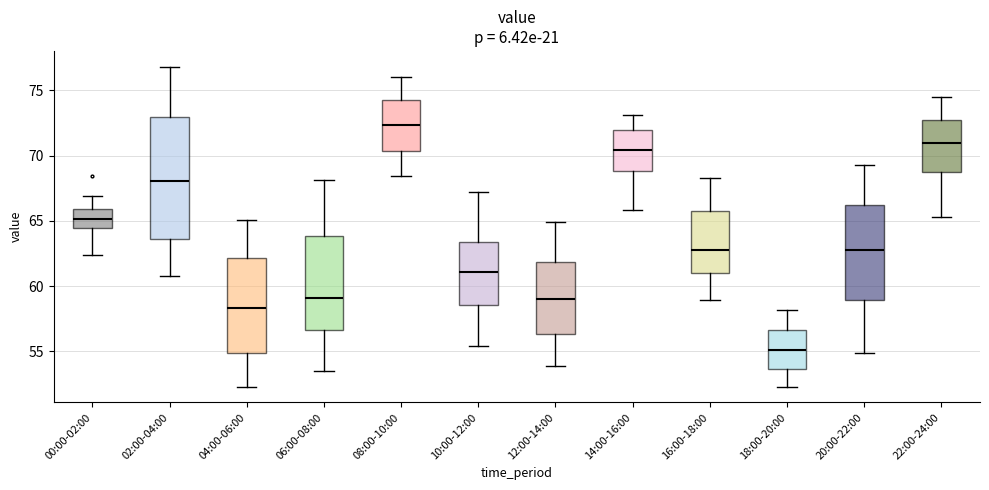

Reading left to right, read every box against the y-axis: the position of its median line, the range the box covers, and the ends of its whiskers. The values are not printed on the chart, so give them approximately, as read against the axis.

00:00-02:00: median 65.0, box 64.5 to 66.0, whiskers 62.5 to 67.0
02:00-04:00: median 68.0, box 63.5 to 73.0, whiskers 61.0 to 77.0
04:00-06:00: median 58.5, box 55.0 to 62.0, whiskers 52.5 to 65.0
06:00-08:00: median 59.0, box 56.5 to 64.0, whiskers 53.5 to 68.0
08:00-10:00: median 72.5, box 70.5 to 74.5, whiskers 68.5 to 76.0
10:00-12:00: median 61.0, box 58.5 to 63.5, whiskers 55.5 to 67.0
12:00-14:00: median 59.0, box 56.5 to 62.0, whiskers 54.0 to 65.0
14:00-16:00: median 70.5, box 69.0 to 72.0, whiskers 66.0 to 73.0
16:00-18:00: median 63.0, box 61.0 to 66.0, whiskers 59.0 to 68.5
18:00-20:00: median 55.0, box 53.5 to 56.5, whiskers 52.5 to 58.0
20:00-22:00: median 63.0, box 59.0 to 66.0, whiskers 55.0 to 69.5
22:00-24:00: median 71.0, box 69.0 to 73.0, whiskers 65.5 to 74.5